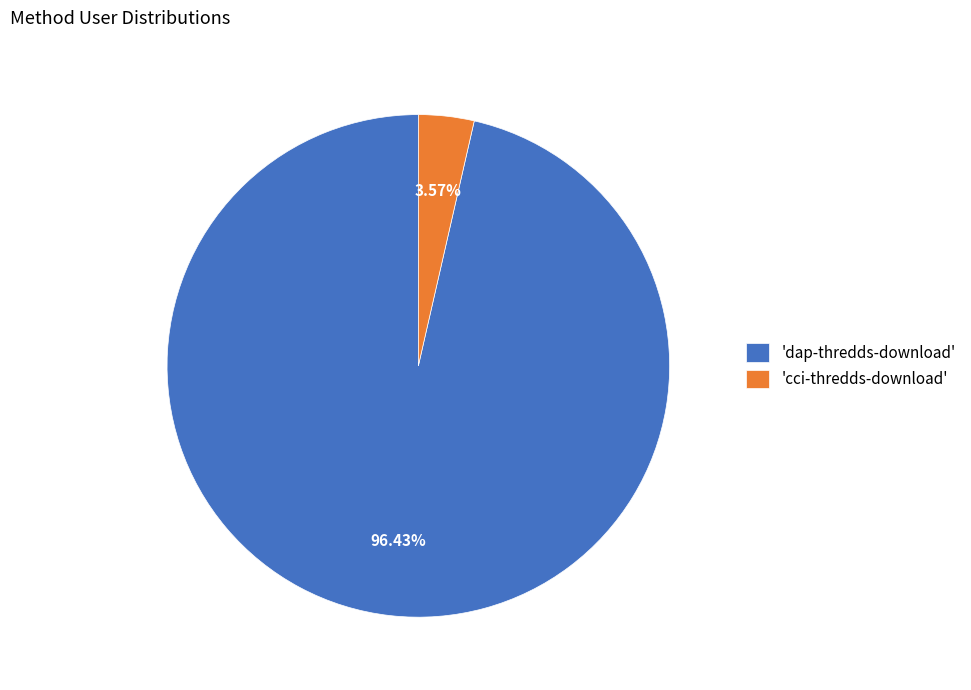

To the nearest percent, what is the average slice percentage?

50%